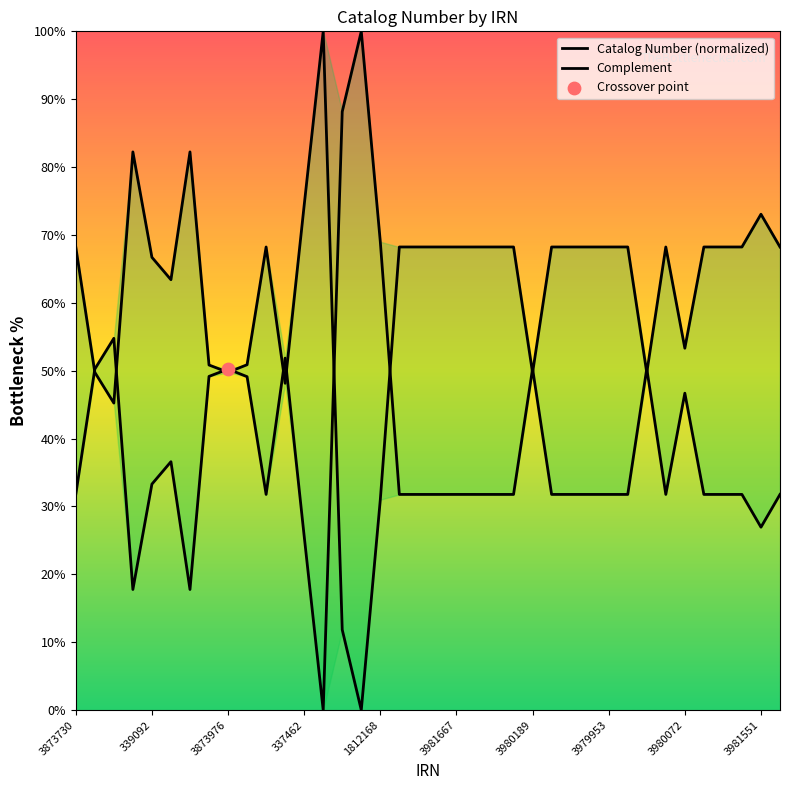

Which series has the largest total across all categories?

Complement